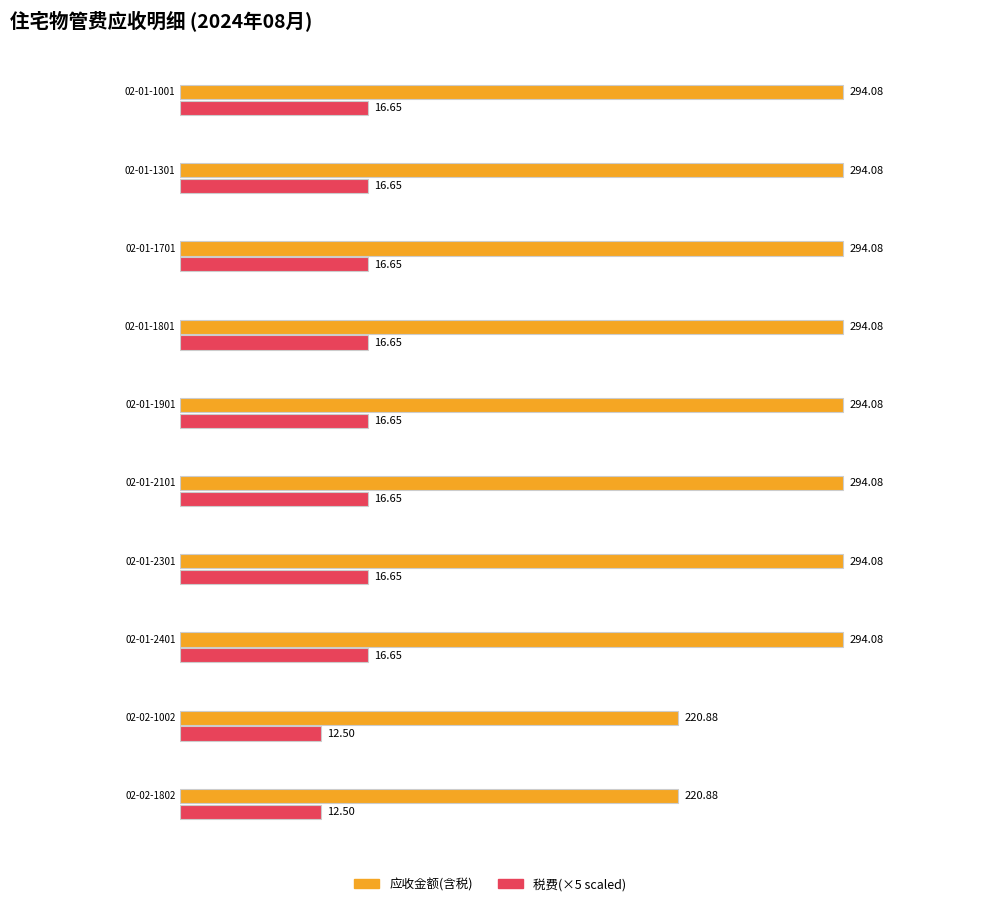

Are the bars grouped side by side (vs. stacked)?

Yes